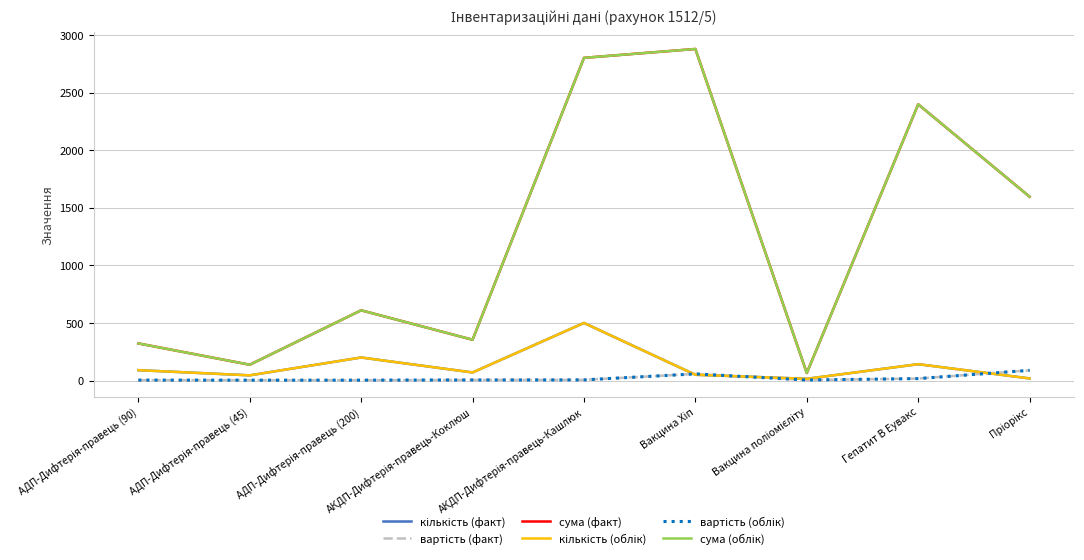

Rank the series at АДП-Дифтерія-правець (200) from lowest to highest value.

вартість (факт), вартість (облік), кількість (факт), кількість (облік), сума (факт), сума (облік)